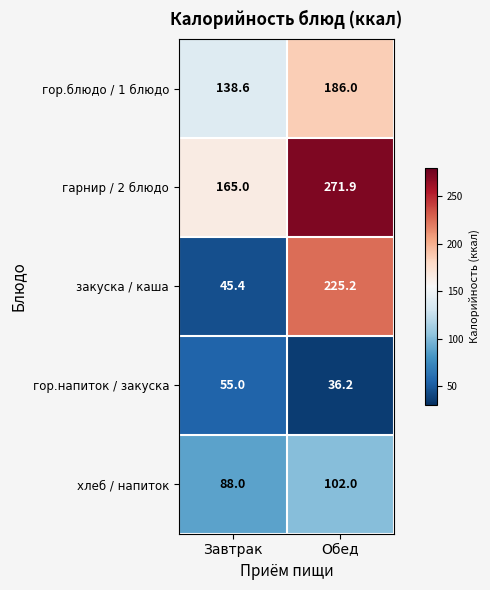

Where is закуска / каша nearest to the value 135?

Завтрак